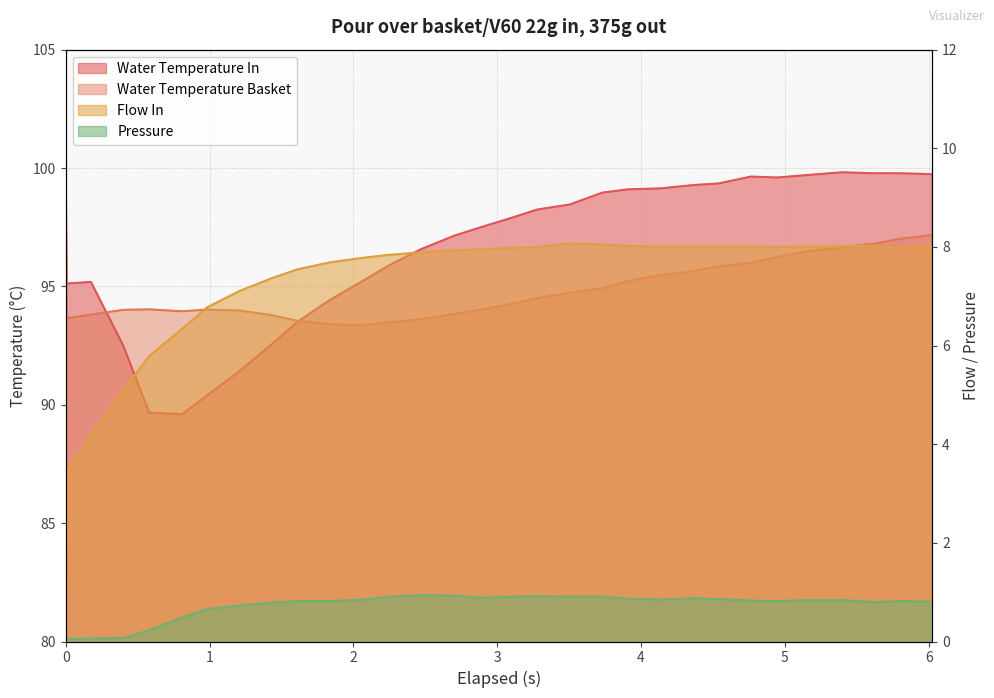

What is the value of the pressure point at the 11th from the left?

0.8